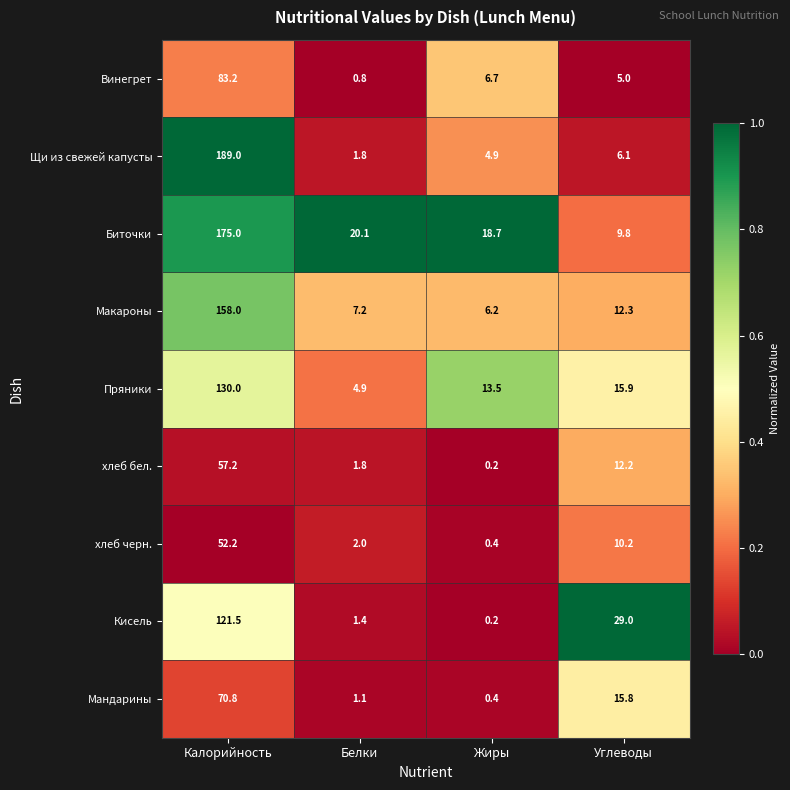

What is the minimum value for Пряники?

4.9